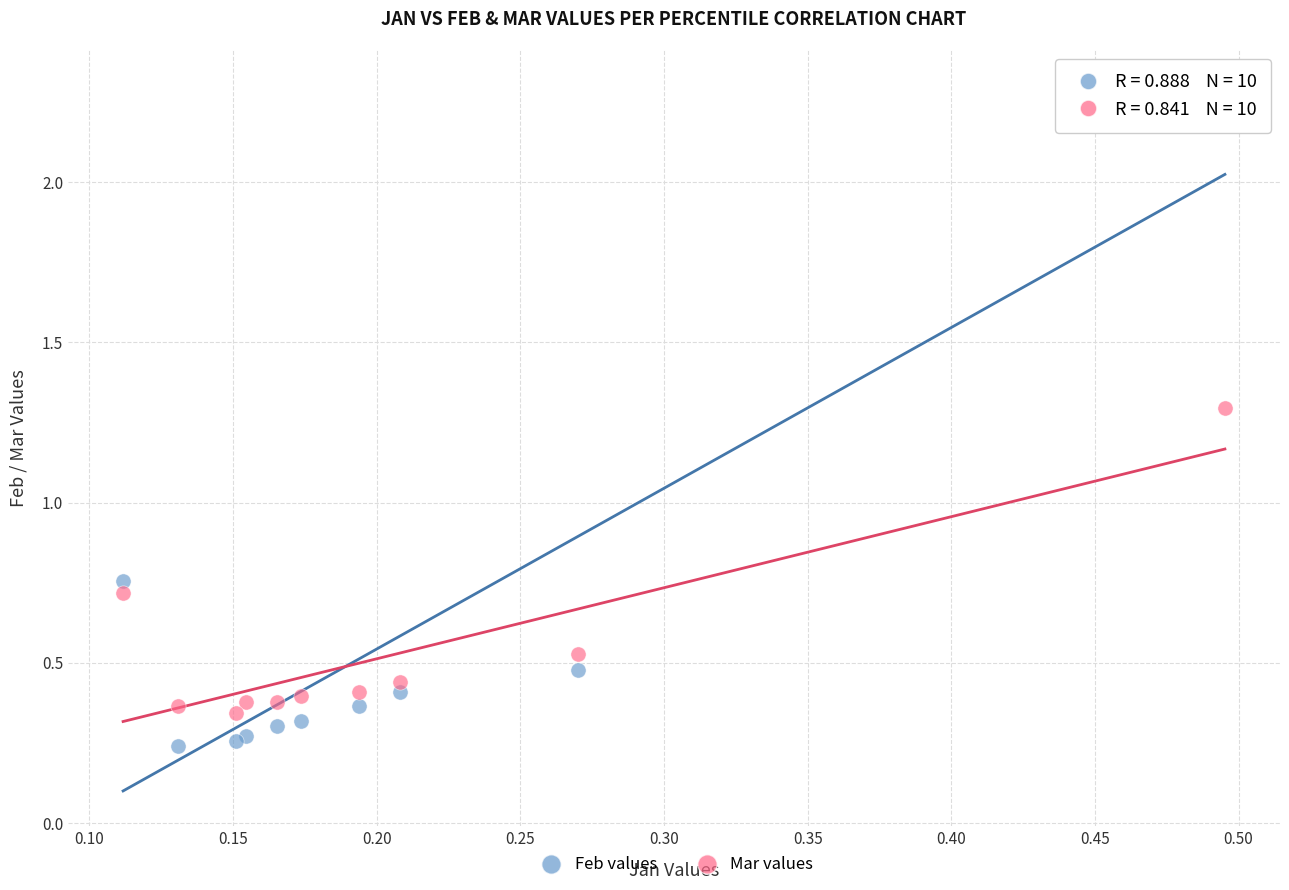

What are all the series names shown in the legend?

Feb values, Mar values